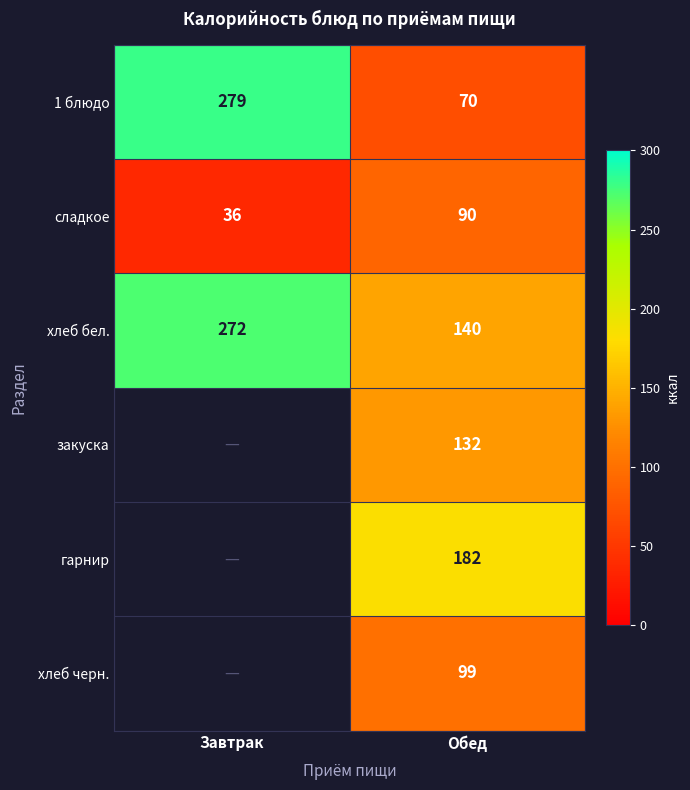

Between Завтрак and Обед, which is larger?

Завтрак